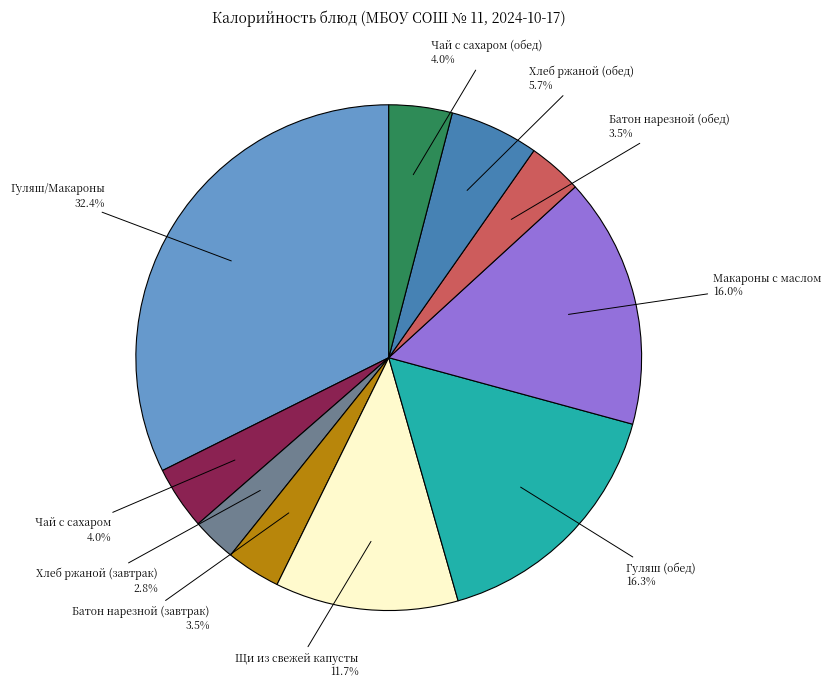

Count the number of slices in the pie.

10